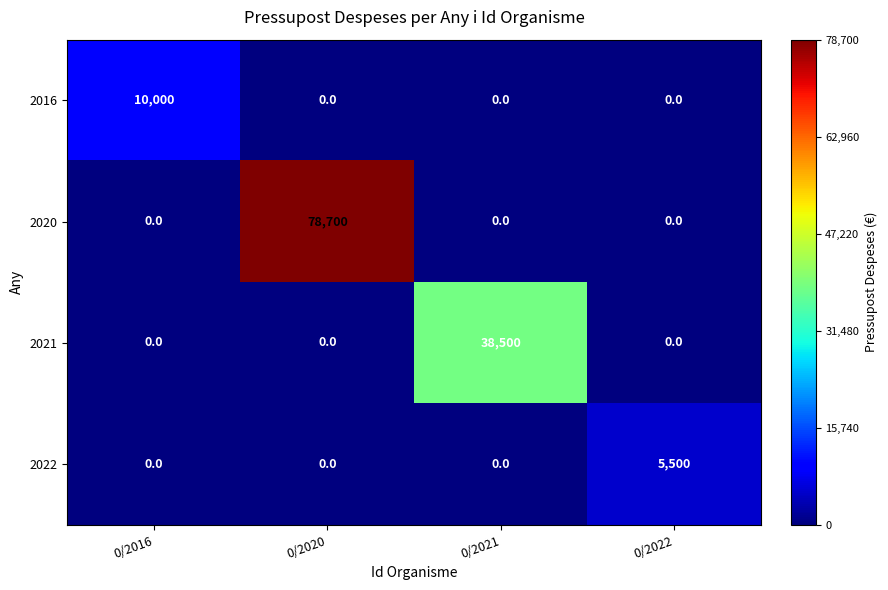

At how many categories does at least one series exceed 57409?

1